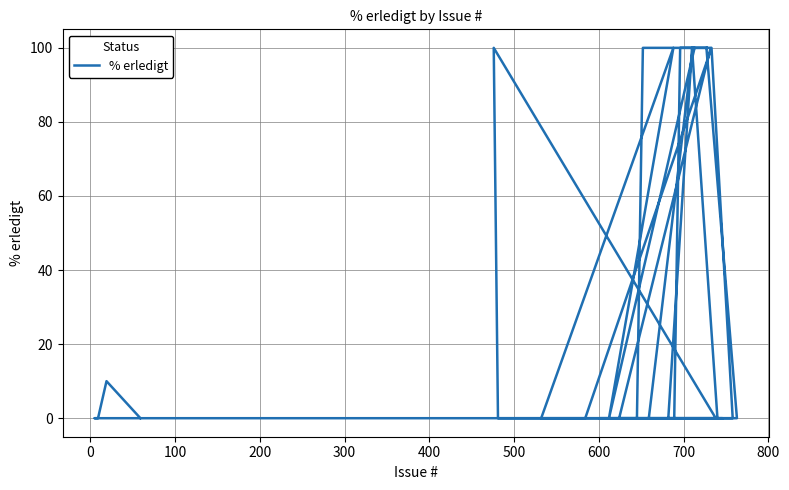

Count the number of categories in the chart.

40